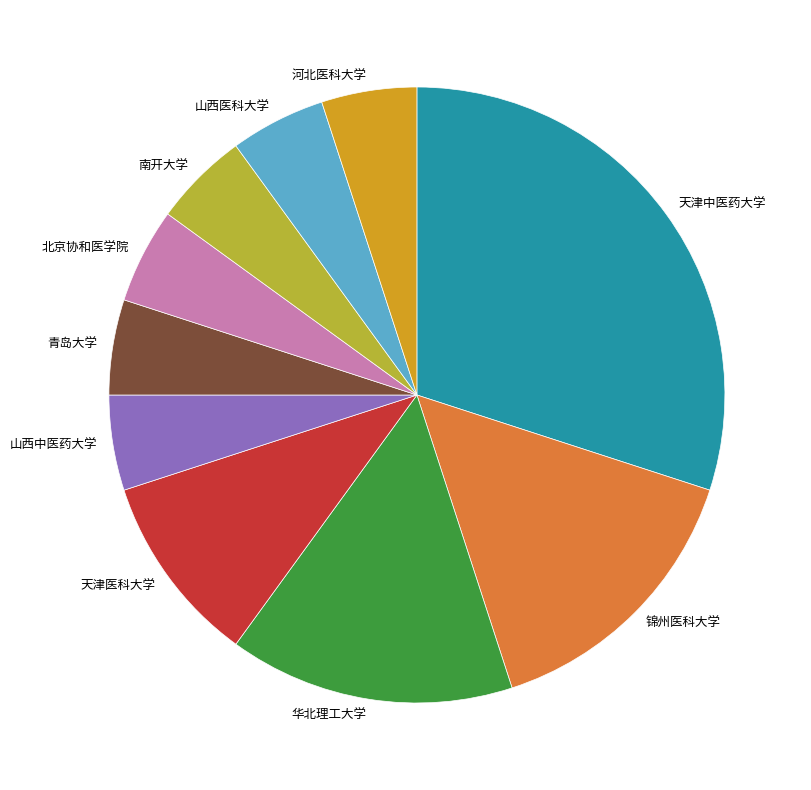

Combined, do 河北医科大学 and 锦州医科大学 account for over 50%?

No